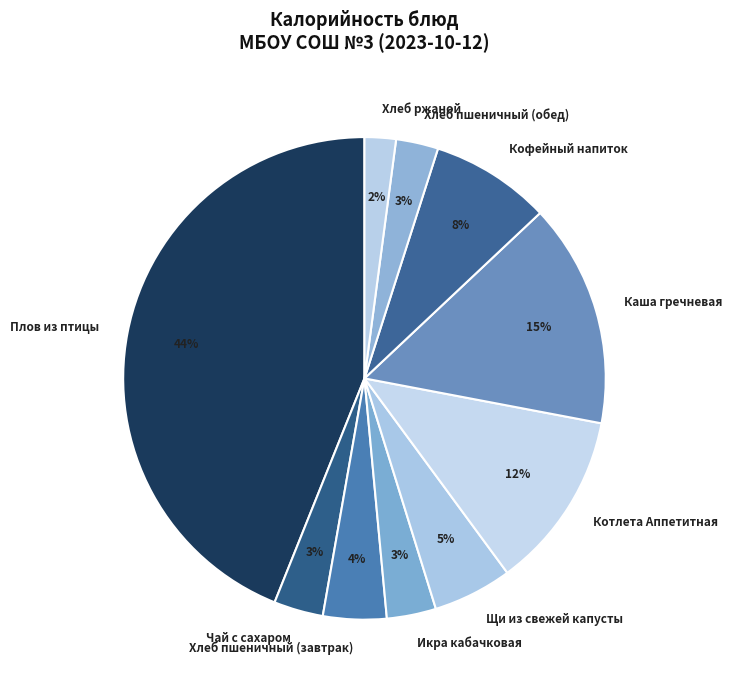

To the nearest percent, what is the average slice percentage?

10%